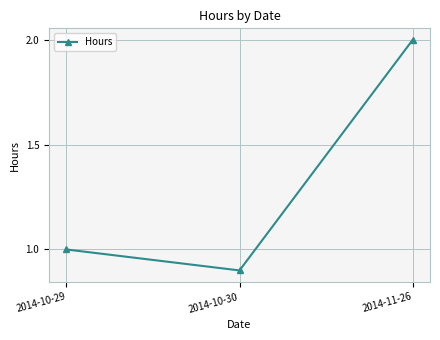

How many values are below 1?

1